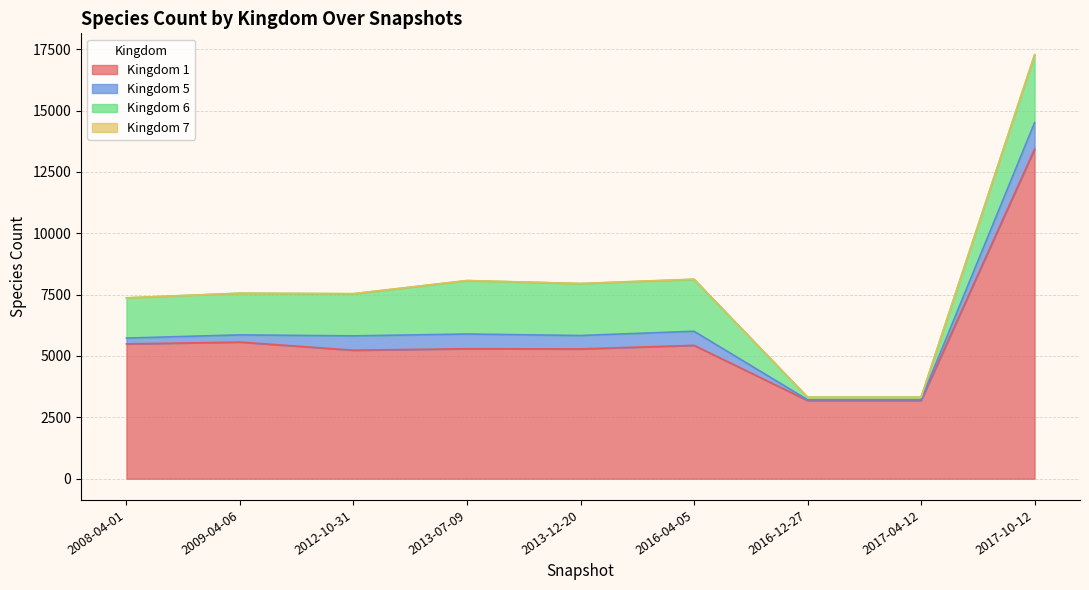

The value of 1 at 2009-04-06 is 3750. True or false?

False